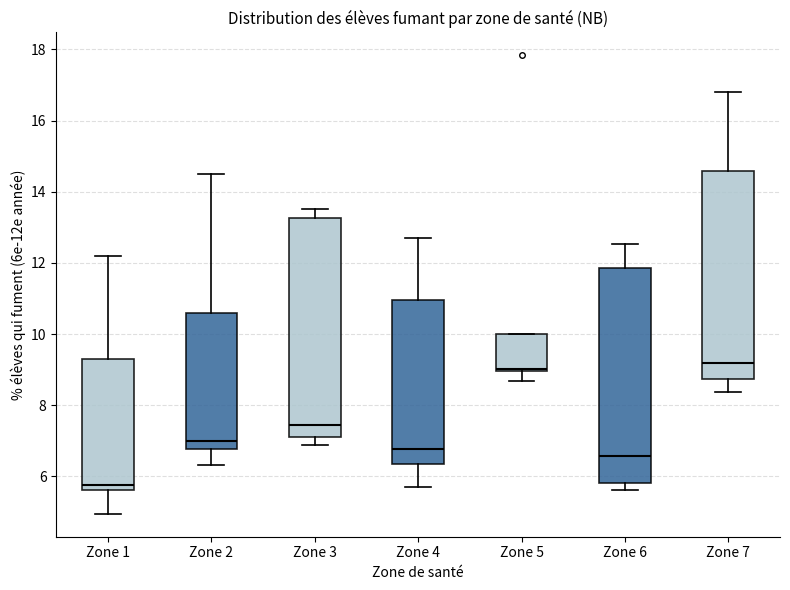

Reading left to right, transcribe this box plot: for each box, give where its median line is, the range the box spans, and where its two whiskers end, as read against the y-axis. The values are not printed on the chart, so give them approximately, as read against the axis.

Zone 1: median 5.8, box 5.6 to 9.4, whiskers 5.0 to 12.2
Zone 2: median 7.0, box 6.8 to 10.6, whiskers 6.4 to 14.6
Zone 3: median 7.4, box 7.0 to 13.2, whiskers 6.8 to 13.6
Zone 4: median 6.8, box 6.4 to 11.0, whiskers 5.6 to 12.6
Zone 5: median 9.0 (just above the box's lower edge), box 9.0 to 10.0, whiskers 8.6 to 10.0
Zone 6: median 6.6, box 5.8 to 11.8, whiskers 5.6 to 12.6
Zone 7: median 9.2, box 8.8 to 14.6, whiskers 8.4 to 16.8